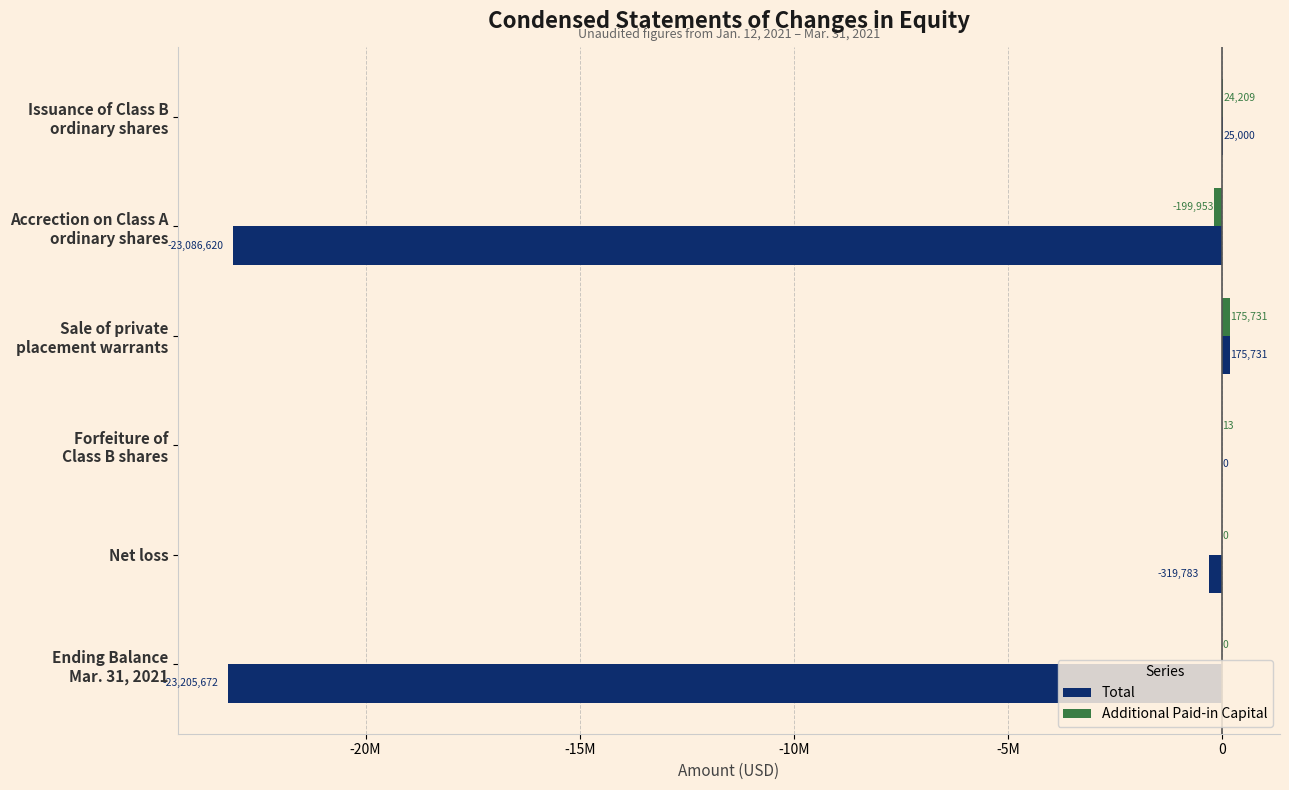

Which label corresponds to the largest value in the chart?

Sale of private
placement warrants